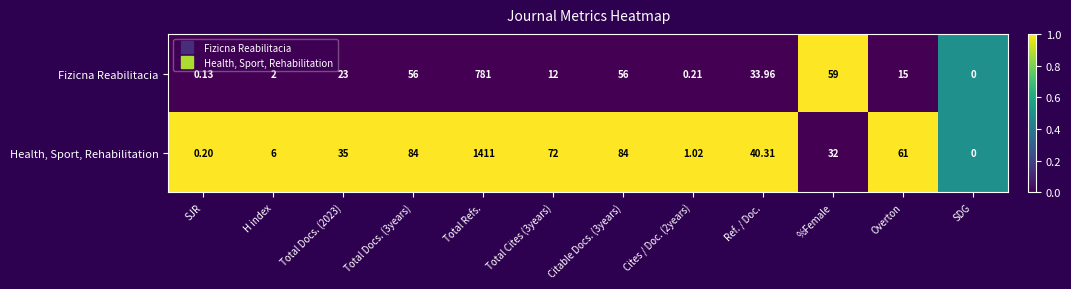

Which series has the widest spread of values?

Health, Sport, Rehabilitation